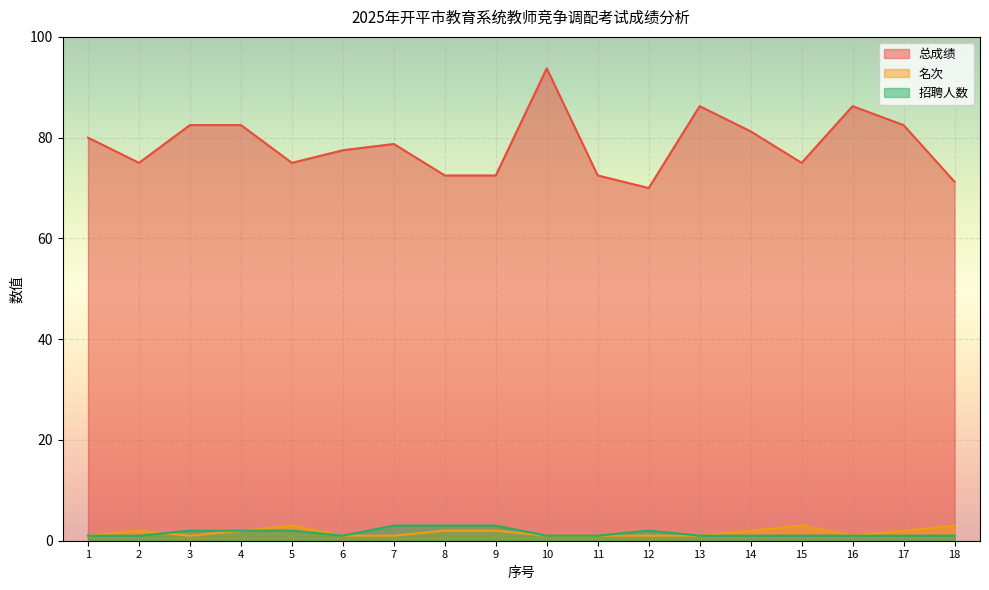

Which label corresponds to the largest value in the chart?

10